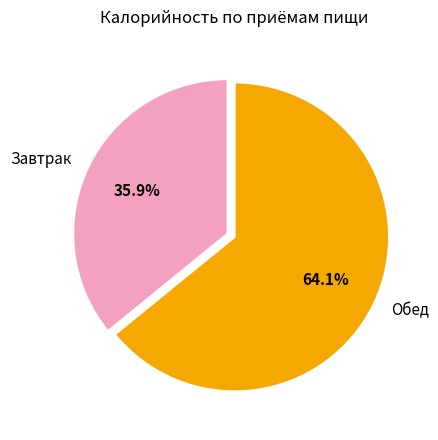

Does Завтрак represent more than half of the total?

No